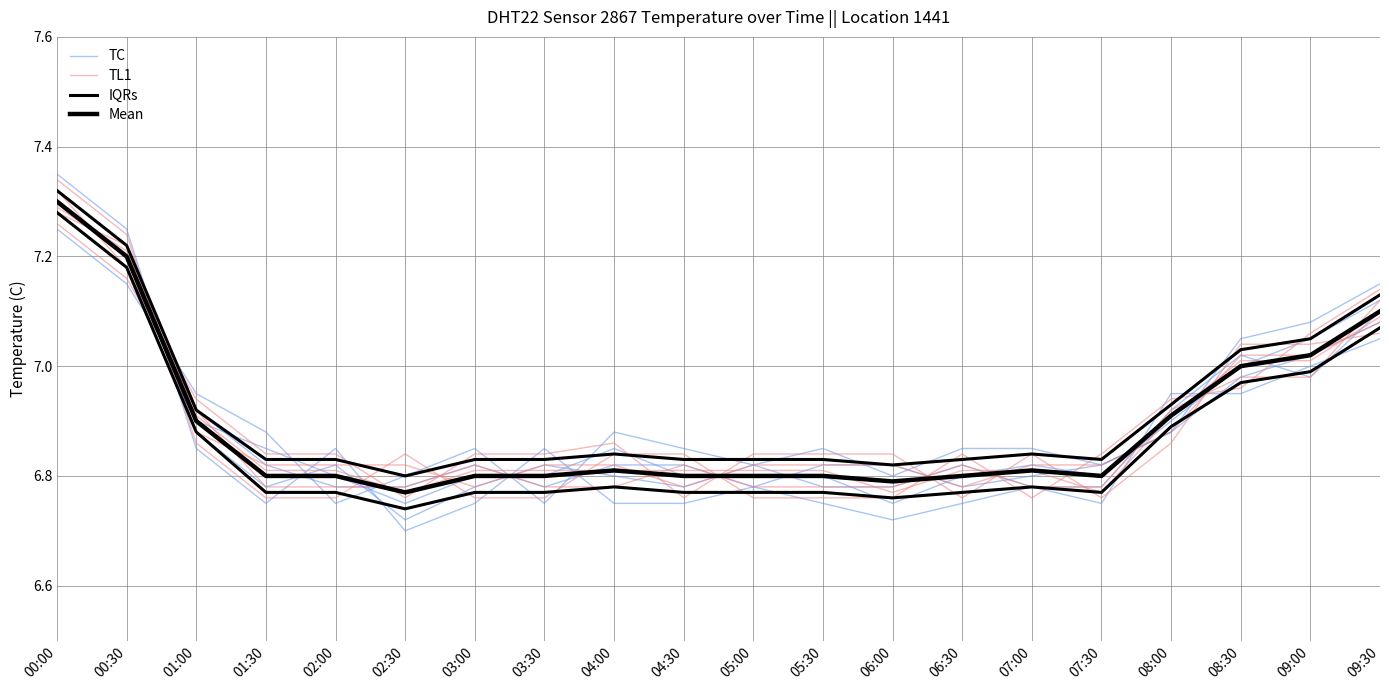

Reading right to left, what are all the values shown in this chart?

TC: 7.1	7.0	7.0	6.9	6.8	6.8	6.8	6.8	6.8	6.8	6.8	6.8	6.8	6.8	6.8	6.8	6.8	6.9	7.2	7.3
TL1: 7.1	7.0	7.0	6.9	6.8	6.8	6.8	6.8	6.8	6.8	6.8	6.8	6.8	6.8	6.8	6.8	6.8	6.9	7.2	7.3
IQRs: 7.1	7.0	7.0	6.9	6.8	6.8	6.8	6.8	6.8	6.8	6.8	6.8	6.8	6.8	6.8	6.8	6.8	6.9	7.2	7.3
Mean: 7.1	7.0	7.0	6.9	6.8	6.8	6.8	6.8	6.8	6.8	6.8	6.8	6.8	6.8	6.8	6.8	6.8	6.9	7.2	7.3